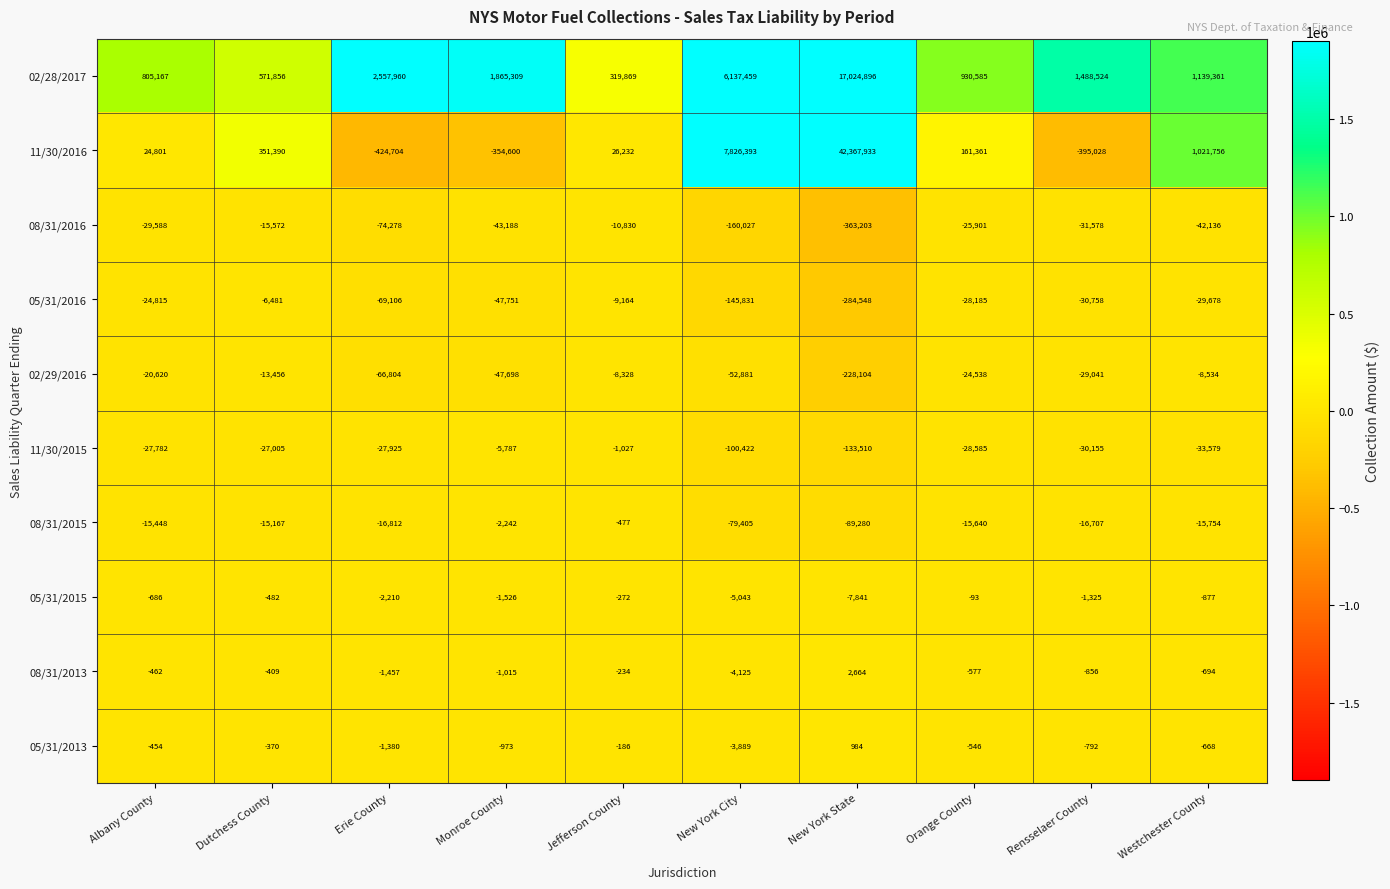

Read the 02/29/2016 value at New York City, to the nearest 100.

-52900